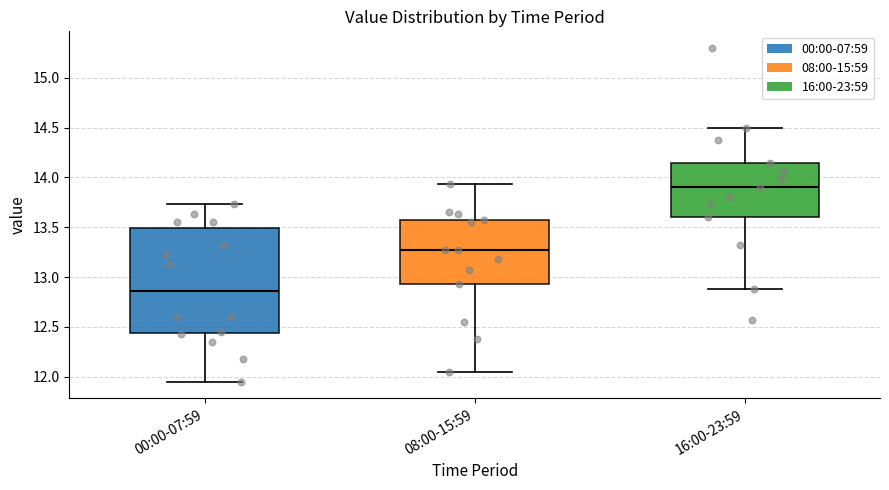

Comparing the boxes themselves (not the whiskers), which one is the tallest?

00:00-07:59